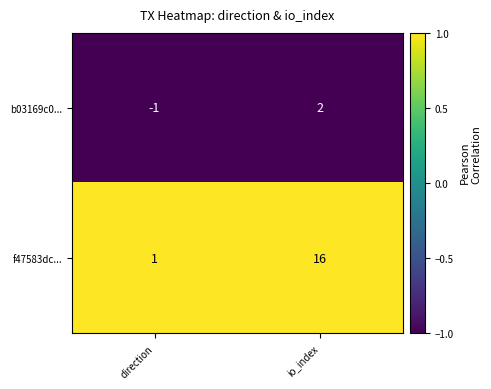

List the series in order of their peak value, lowest first.

b03169c0..., f47583dc...